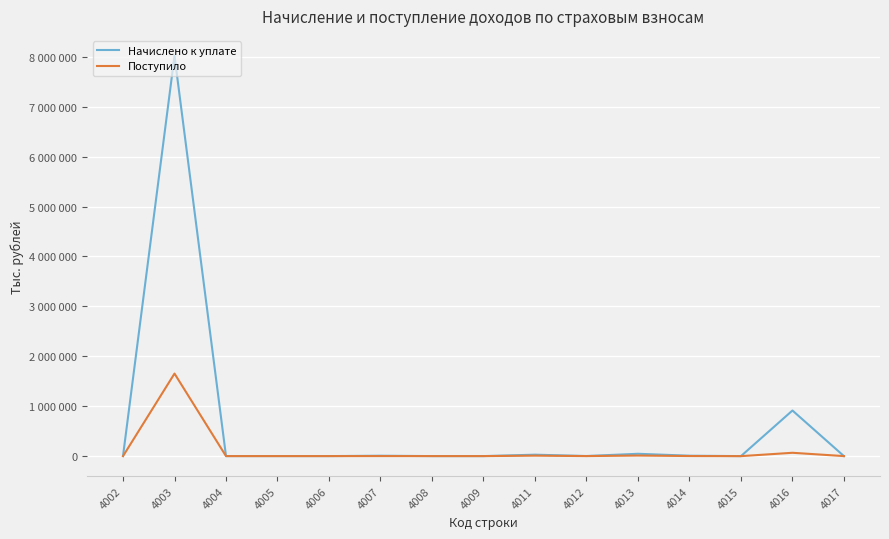

At which category is the sum across all series the highest?

4003